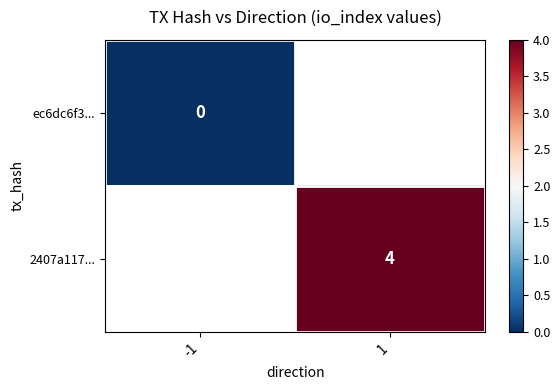

List the series in order of their overall mean, lowest first.

ec6dc6f3..., 2407a117...